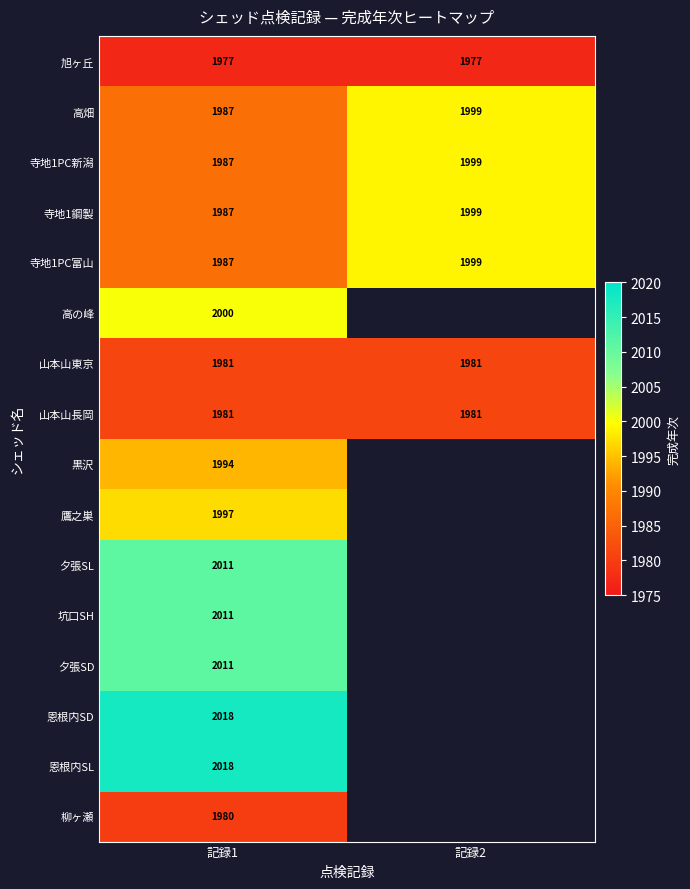

Which has a higher value, 記録2 or 記録1?

記録2